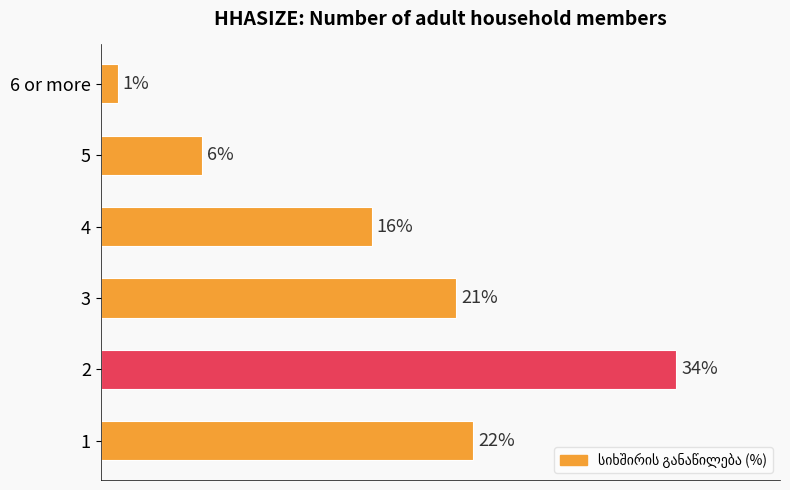

Are the bars horizontal?

Yes